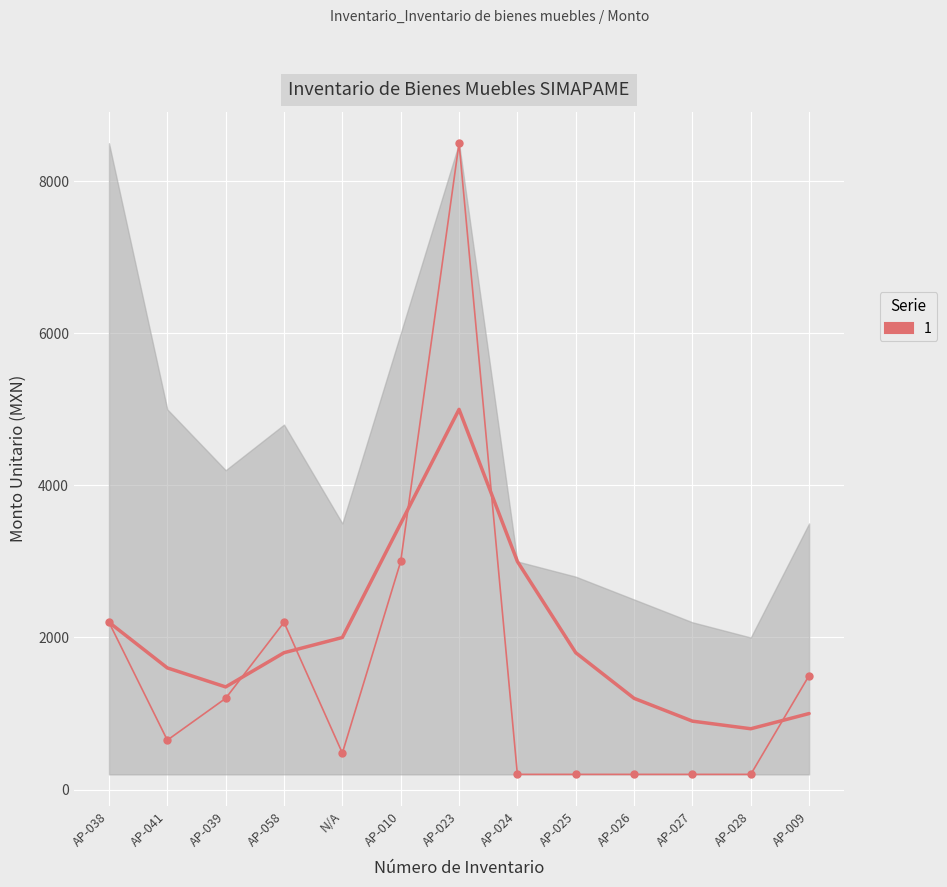

Rank the categories by lower_band value from highest to lowest.

AP-038, AP-041, AP-039, AP-058, N/A, AP-010, AP-023, AP-024, AP-025, AP-026, AP-027, AP-028, AP-009